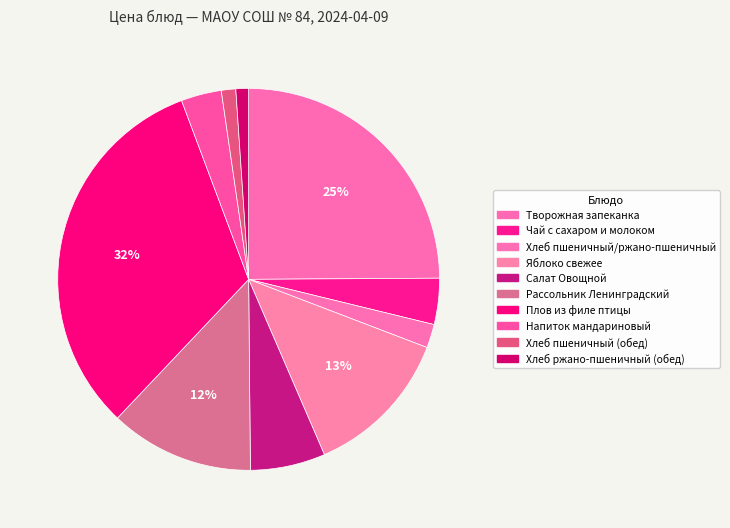

Which category has the smallest portion of the pie?

Хлеб ржано-пшеничный (обед)